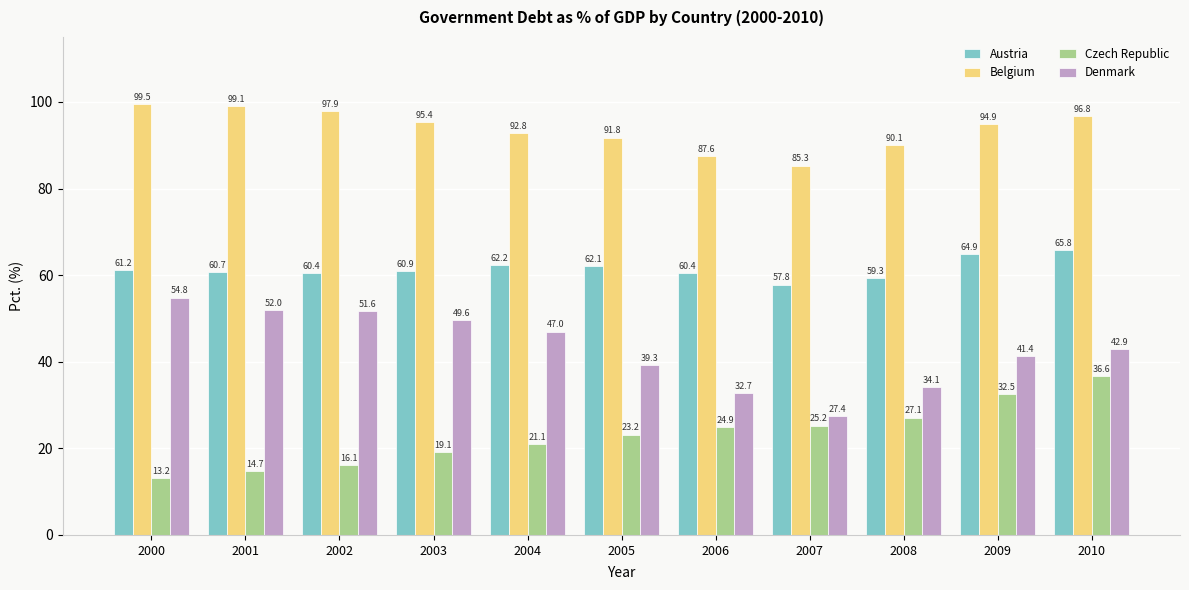

What is the total value across all series at 2007?

195.8